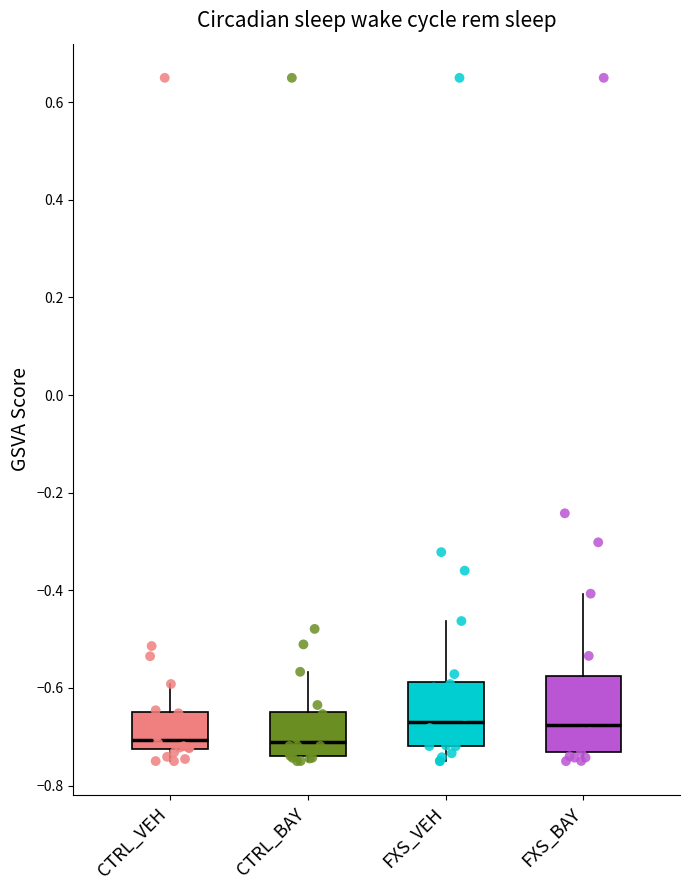

Which box is the tallest, from its lower edge to its upper edge?

FXS_BAY